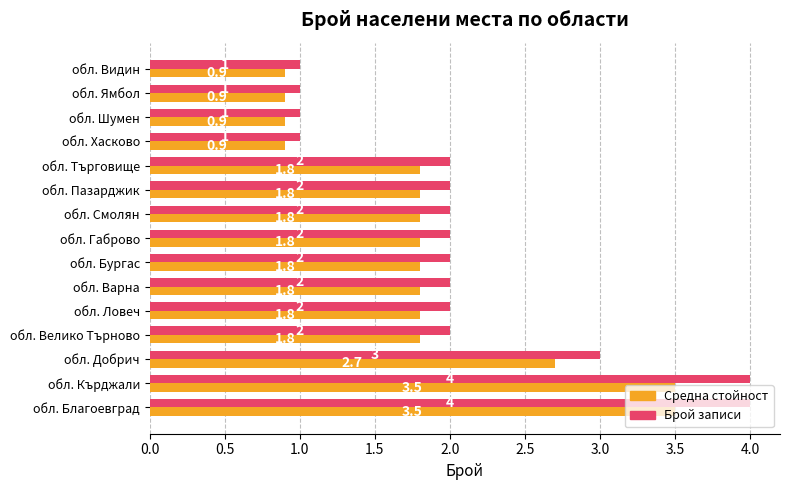

What is the difference between the maximum and minimum values in the Брой записи series?

3.0